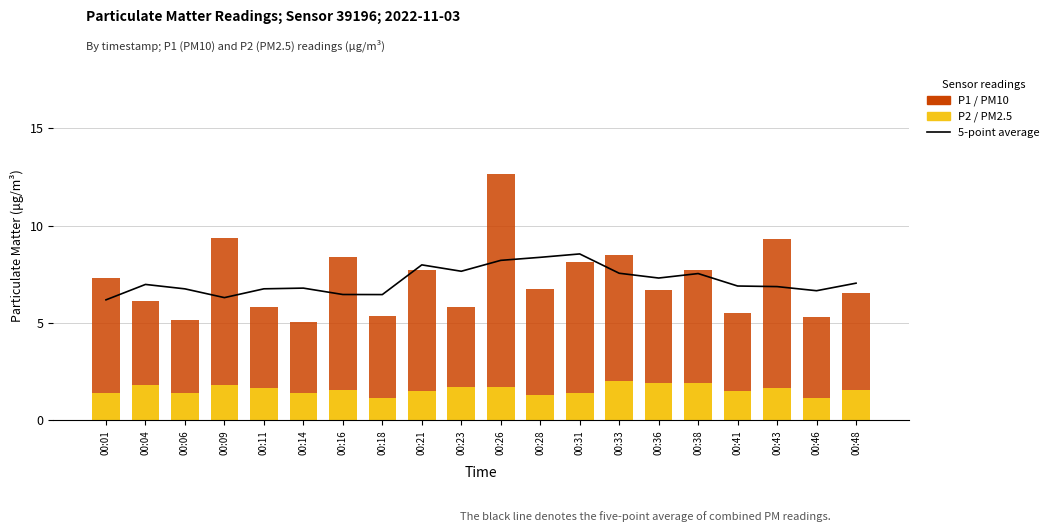

Are the bars horizontal?

No